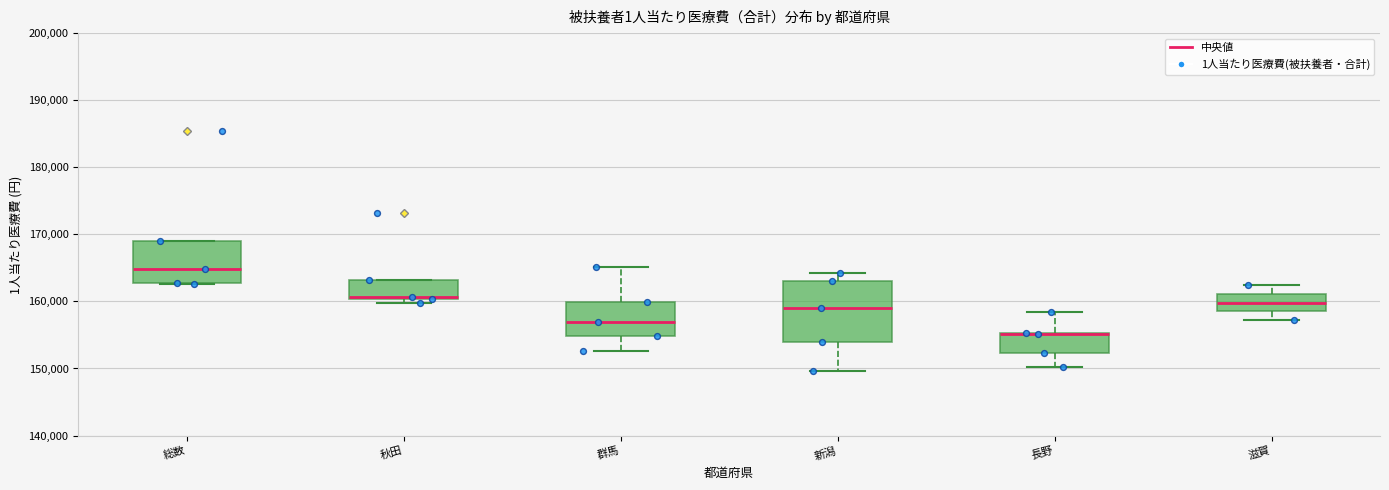

Where is the upper edge of the box for 滋賀 on the y-axis? The values are not printed on the chart, so give them approximately, as read against the axis.

161000